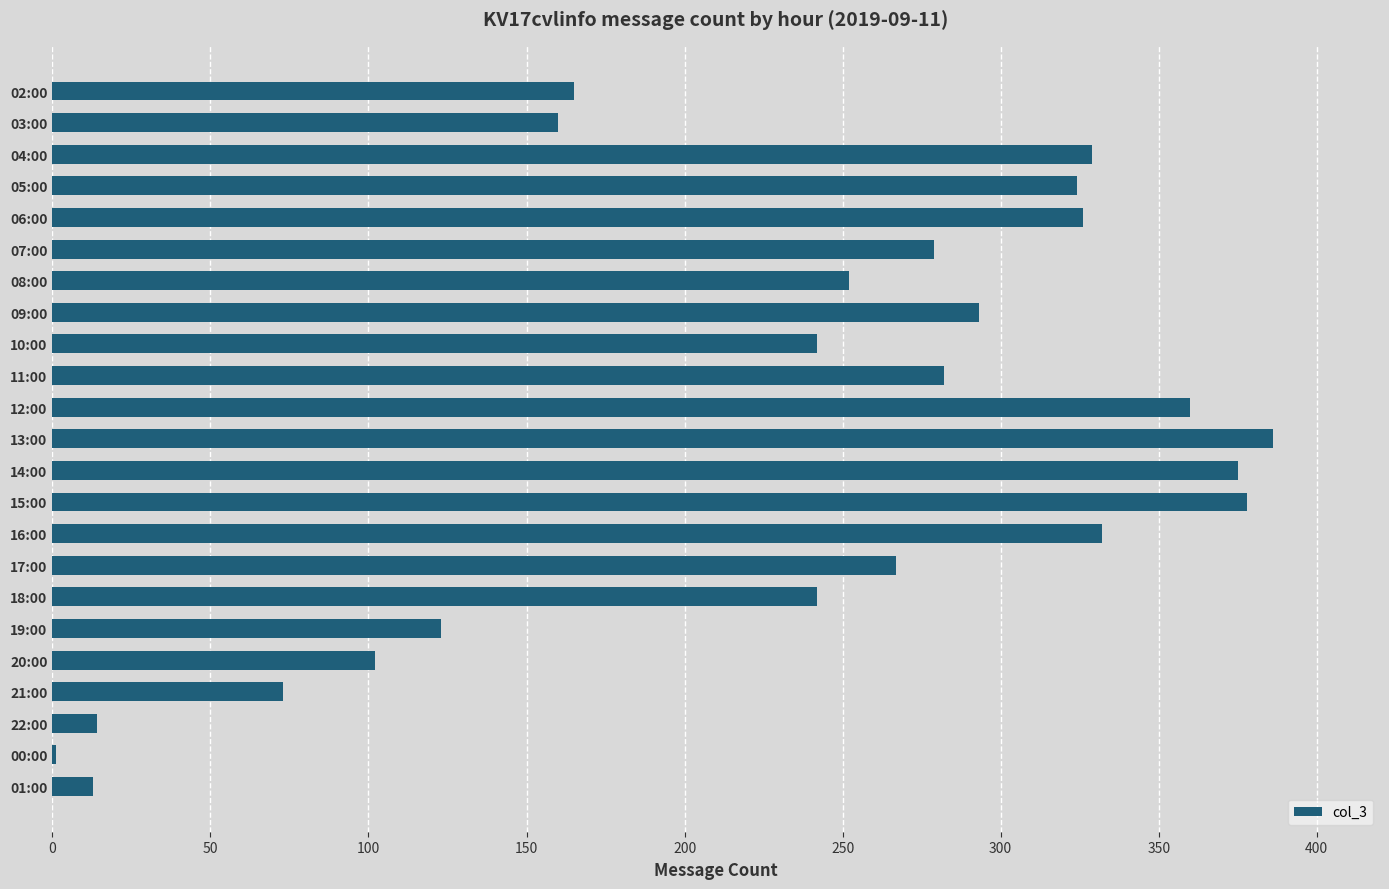

Does the chart contain stacked bars?

No